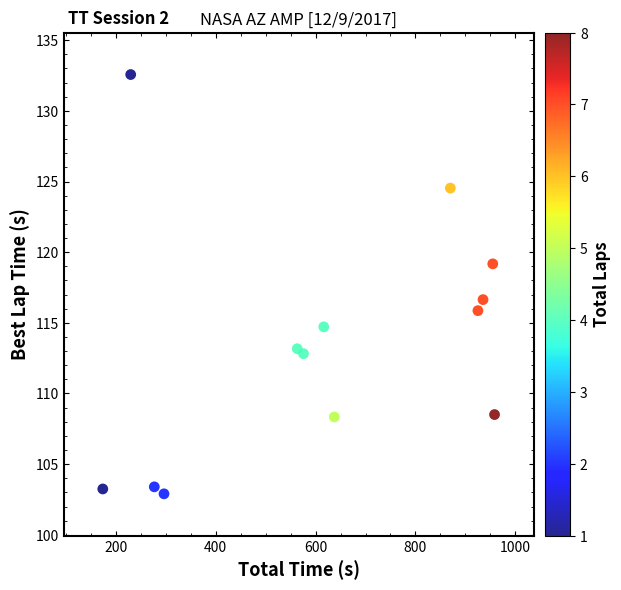

What is the range of X values (max minus min)?

784.4